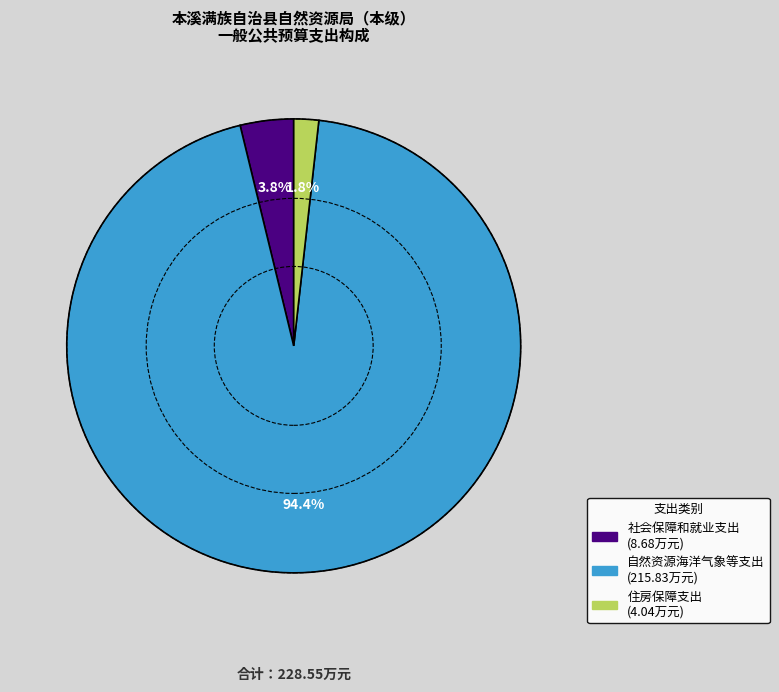

To the nearest percent, what is the difference between the 社会保障和就业支出 and 住房保障支出 slice percentages?

2%